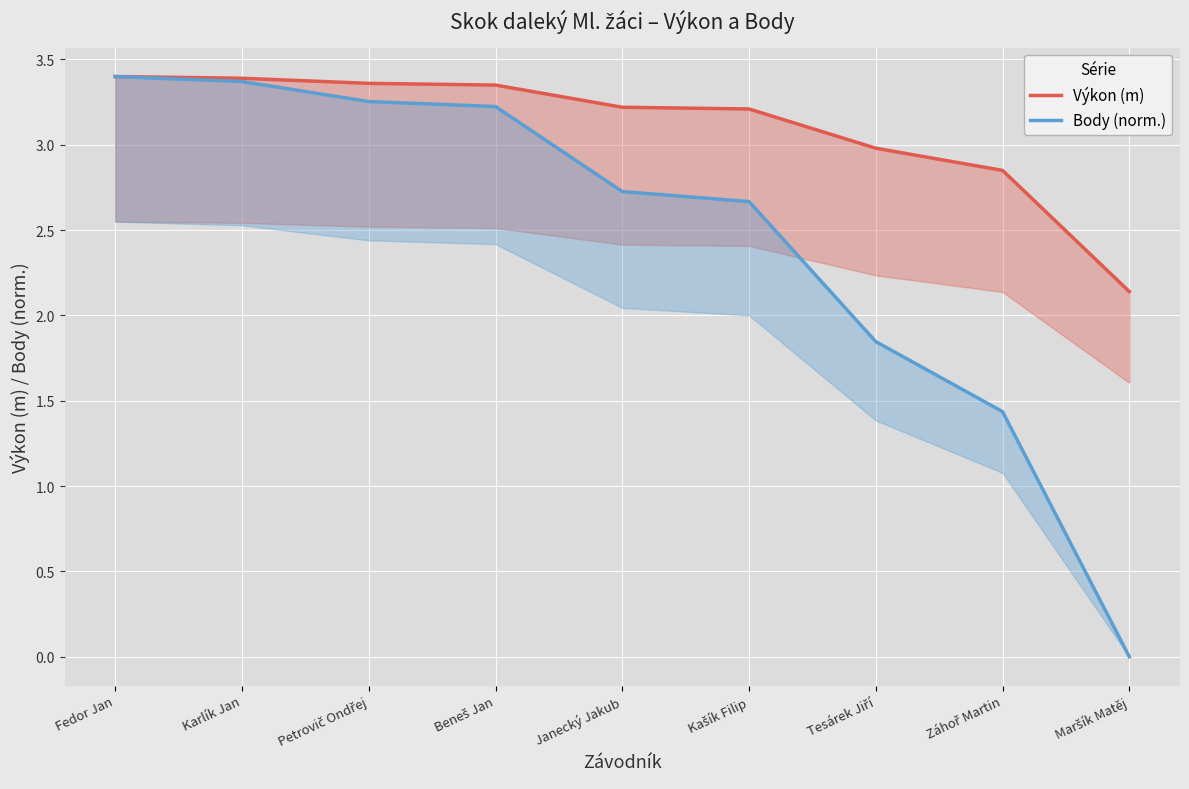

True or false: Body (norm.) and Výkon (m) cross at least once.

False